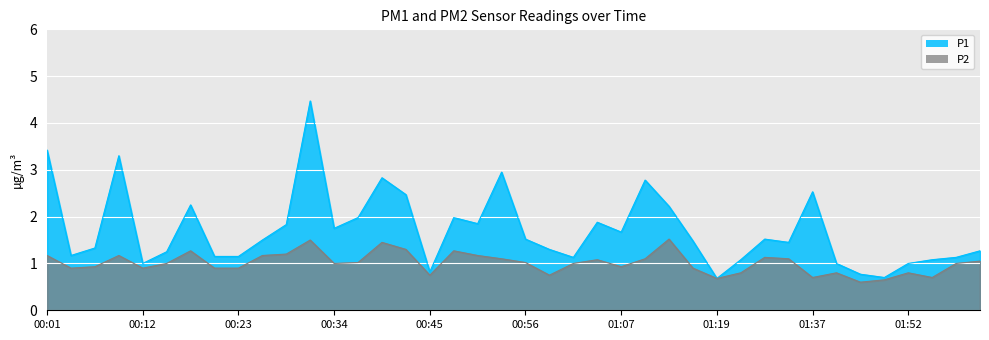

Which category has the lowest value in the P2 series?

01:46